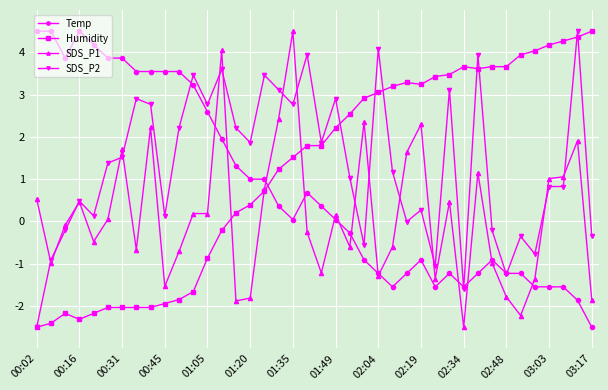

Count the number of categories in the chart.

40